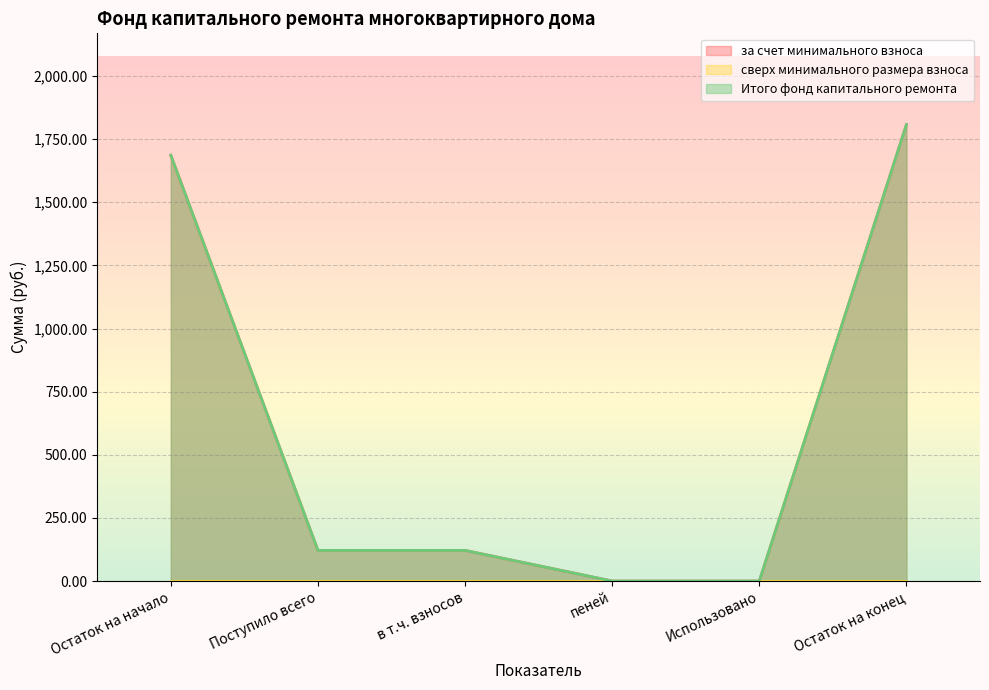

True or false: за счет минимального взноса and Итого фонд капитального ремонта cross at least once.

False